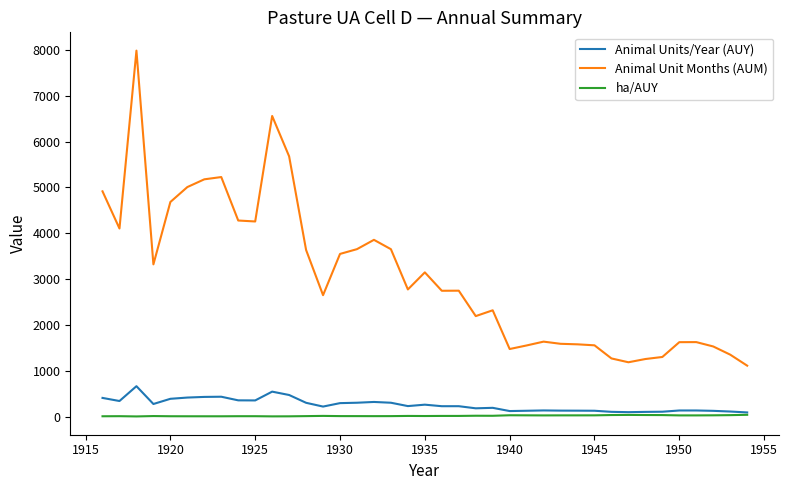

Rank the series by their maximum value, from lowest to highest.

ha/AUY, Animal Units/Year (AUY), Animal Unit Months (AUM)